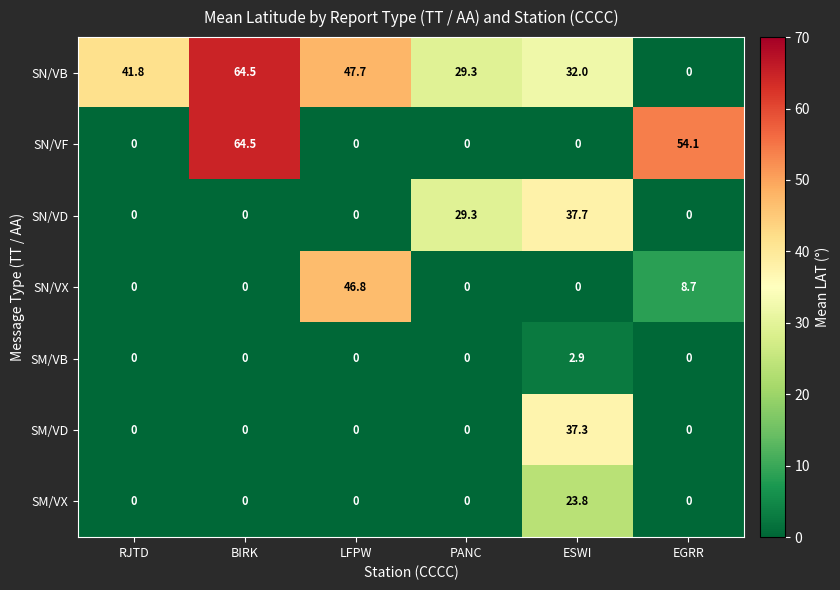

At which label is SN/VB closest to 32?

ESWI